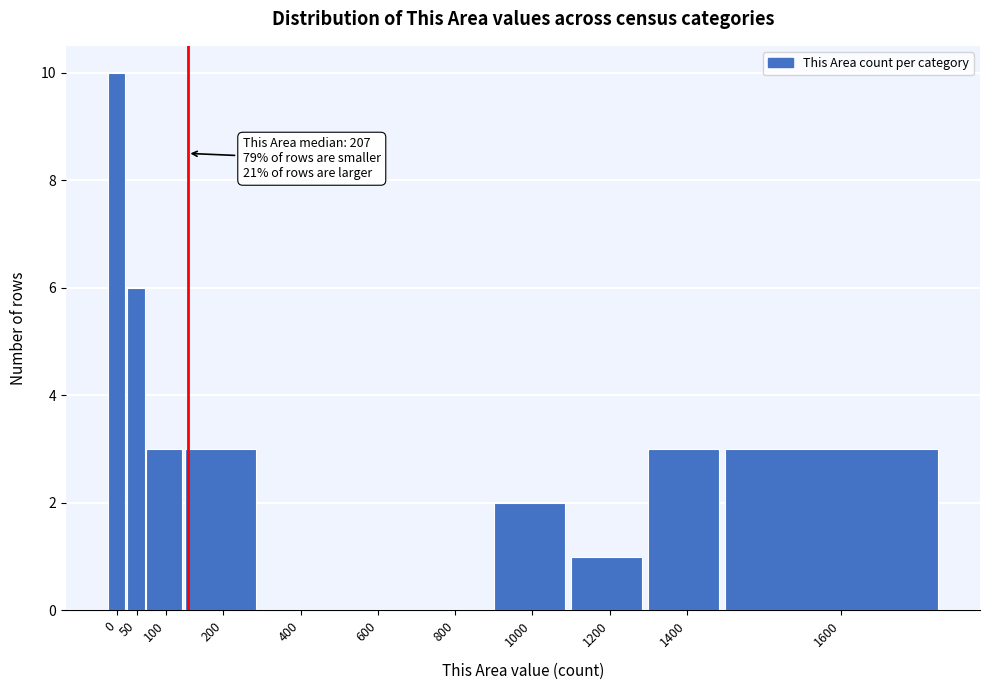

Reading left to right, list all the values displayed in this chart.

0=10	50=6	100=3	200=3	400=0	600=0	800=0	1000=2	1200=1	1400=3	1600=3